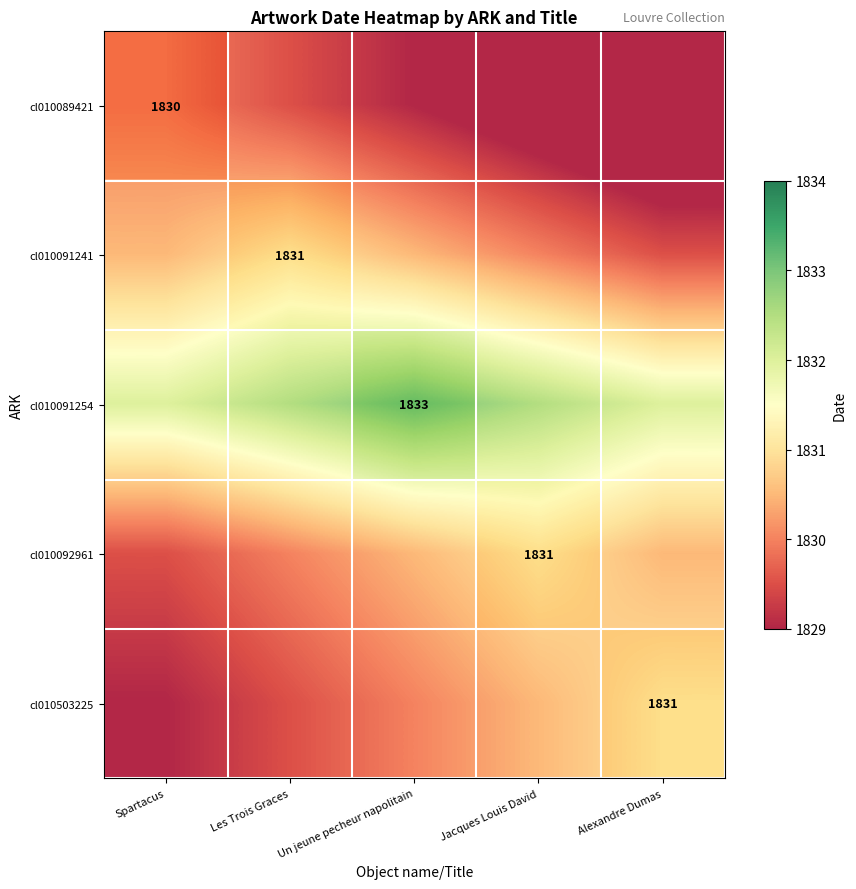

How many cl010503225 values are between 1829 and 1830?

3